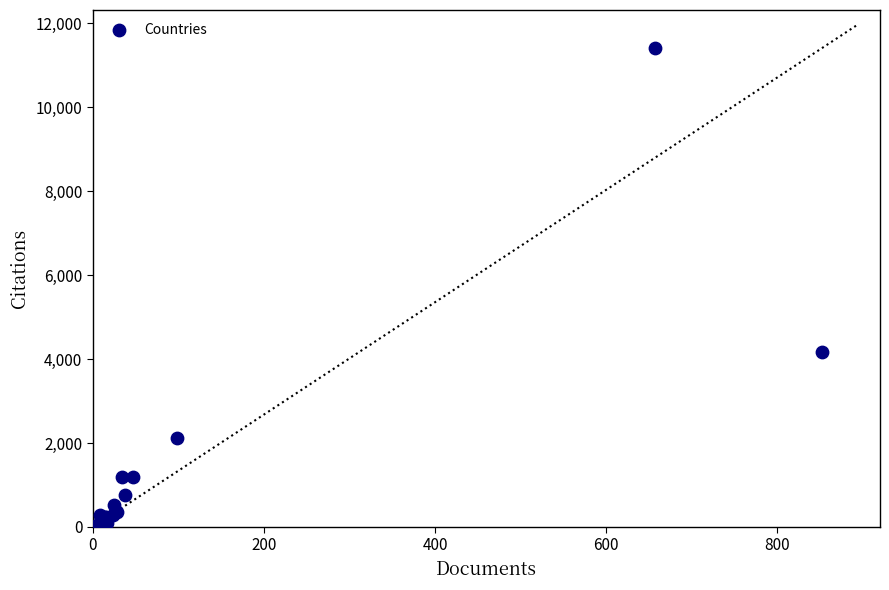

What Y value in the scatter plot is closest to 5704?

4162